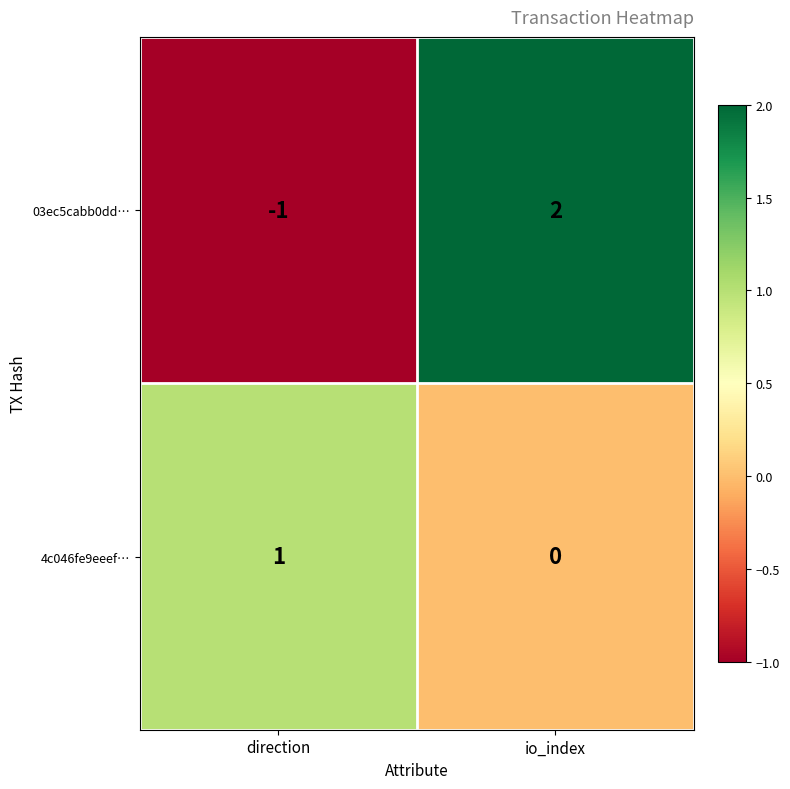

Reading left to right, transcribe all the data shown in this chart.

03ec5cabb0dd…: direction=-1	io_index=2
4c046fe9eeef…: direction=1	io_index=0